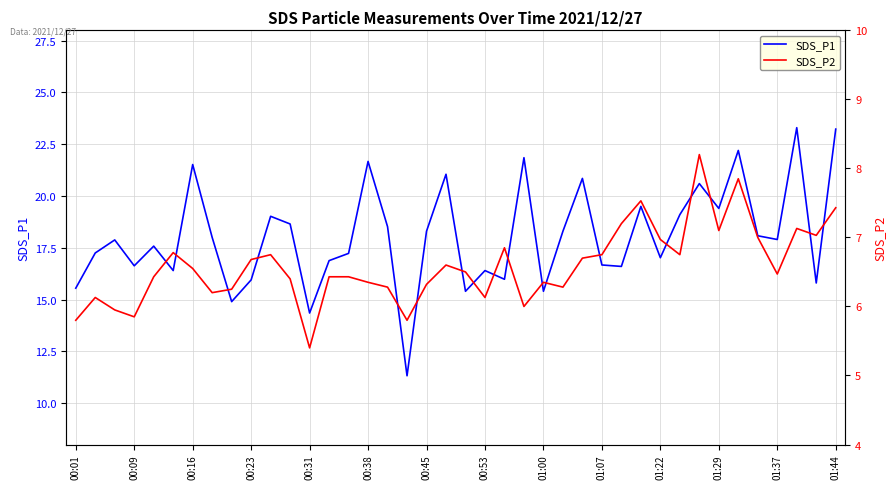

Reading left to right, what are all the values shown in this chart?

SDS_P1: 15.6	17.2	17.9	16.6	17.6	16.4	21.5	18.0	14.9	15.9	19.0	18.6	14.3	16.9	17.2	21.7	18.5	11.3	18.3	21.1	15.4	16.4	16.0	21.9	15.4	18.3	20.9	16.7	16.6	19.5	17.0	19.1	20.6	19.4	22.2	18.1	17.9	23.3	15.8	23.2
SDS_P2: 5.8	6.1	6.0	5.8	6.4	6.8	6.5	6.2	6.2	6.7	6.8	6.4	5.4	6.4	6.4	6.3	6.3	5.8	6.3	6.6	6.5	6.1	6.8	6.0	6.3	6.3	6.7	6.8	7.2	7.5	7.0	6.8	8.2	7.1	7.8	7.0	6.5	7.1	7.0	7.4